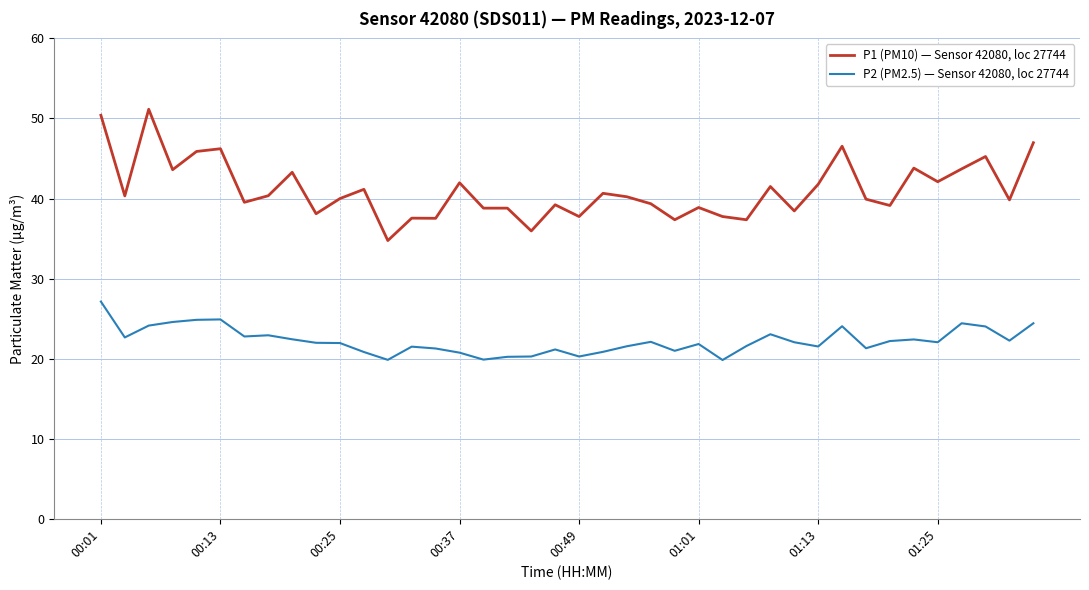

Which series has the widest spread of values?

P1 (PM10) — Sensor 42080, loc 27744